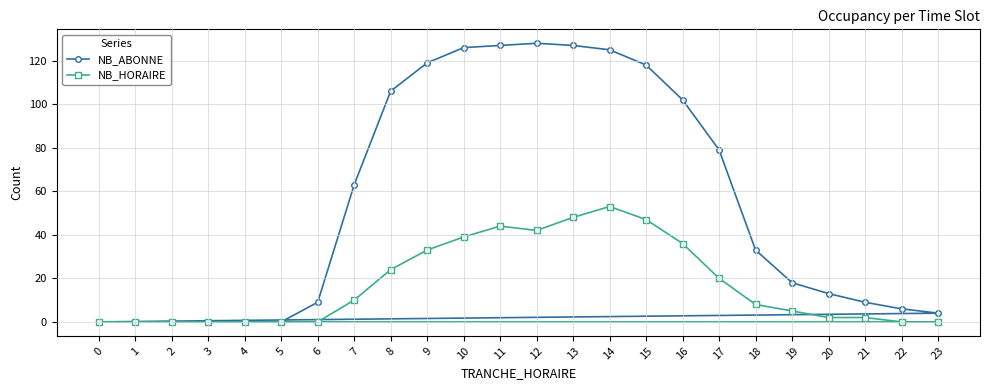

How many lines are shown in the chart?

2